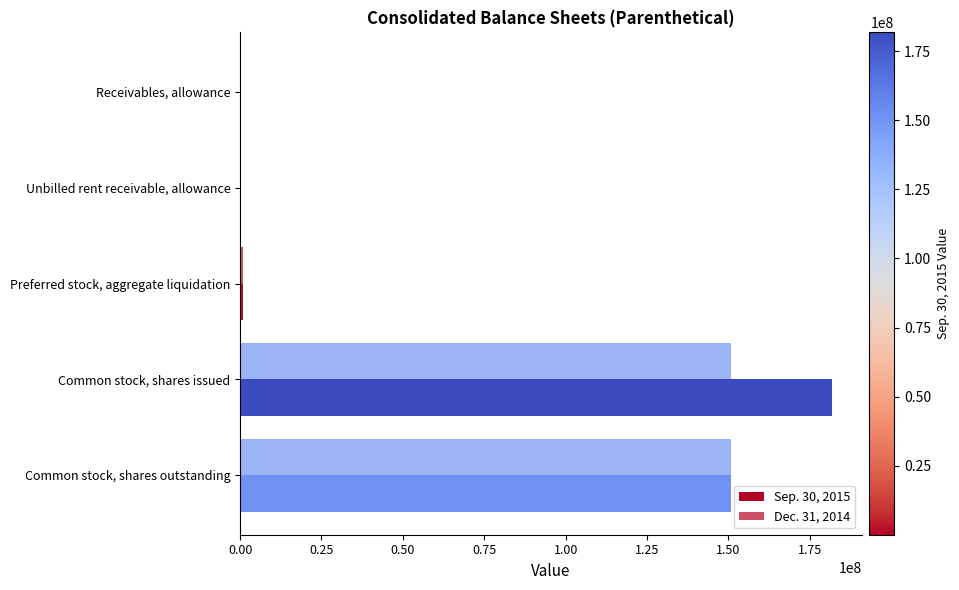

How many distinct data groups are displayed?

2